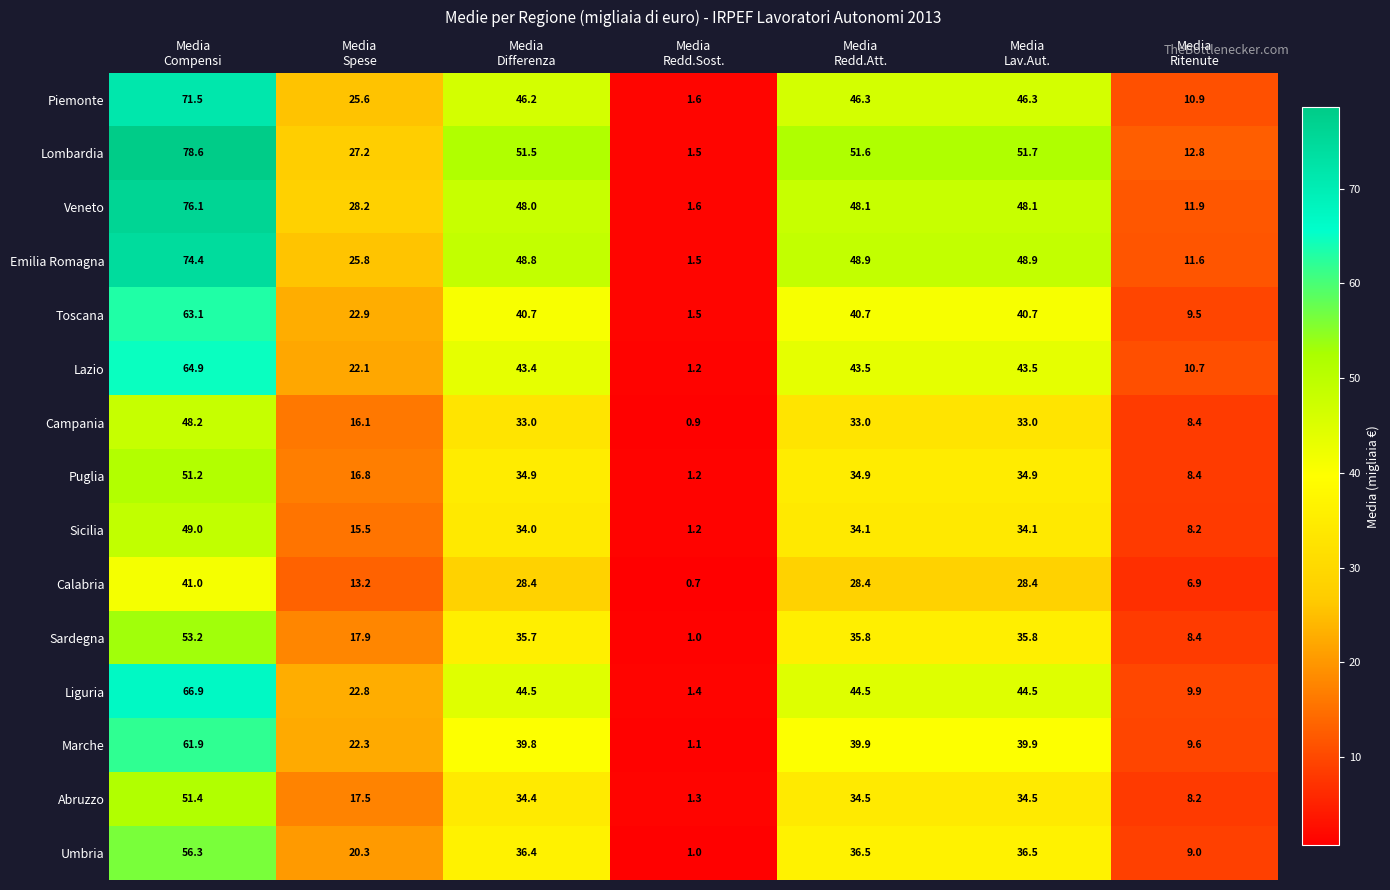

What is the sum of all Lazio values?

229.3